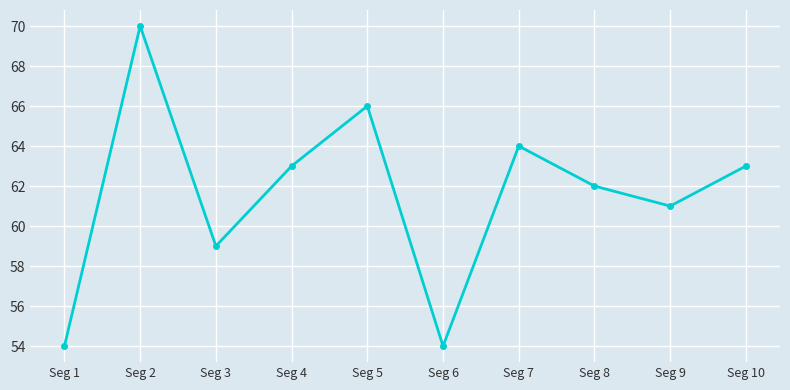

How many data points does each series have?

10